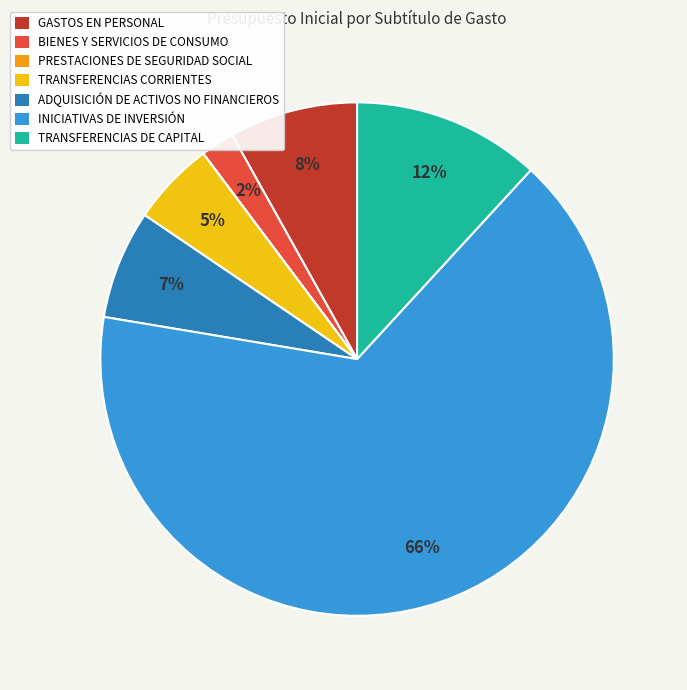

Does TRANSFERENCIAS DE CAPITAL account for over 50% of the chart?

No